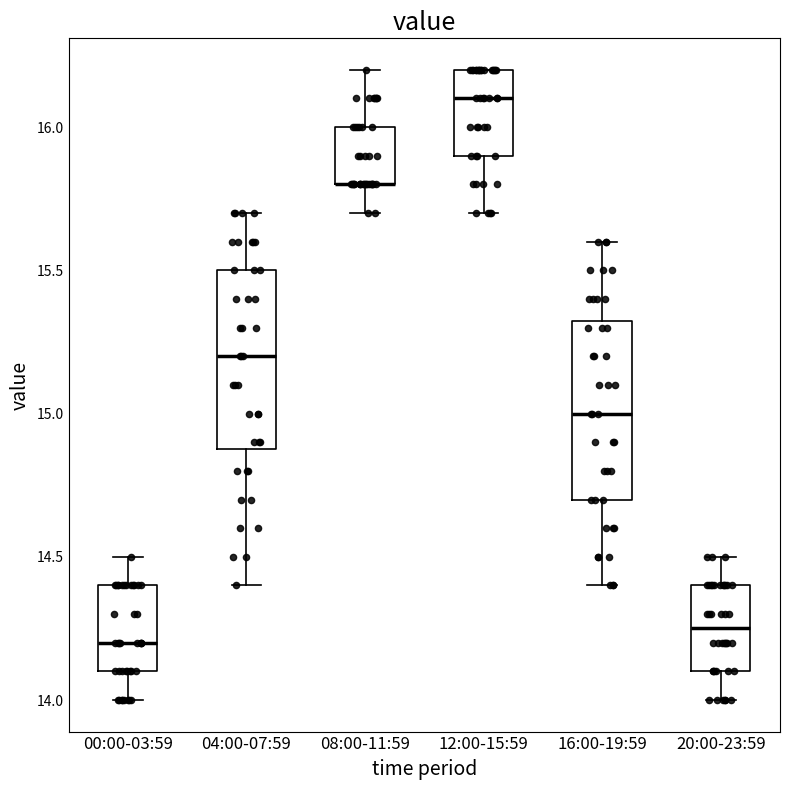

Reading left to right, transcribe this box plot: for each box, give where its median line is, the range the box spans, and where its two whiskers end, as read against the y-axis. The values are not printed on the chart, so give them approximately, as read against the axis.

00:00-03:59: median 14.20, box 14.10 to 14.40, whiskers 14.00 to 14.50
04:00-07:59: median 15.20, box 14.90 to 15.50, whiskers 14.40 to 15.70
08:00-11:59: median 15.80 (drawn on the box's lower edge), box 15.80 to 16.00, whiskers 15.70 to 16.20
12:00-15:59: median 16.10, box 15.90 to 16.20, whiskers 15.70 to 16.20
16:00-19:59: median 15.00, box 14.70 to 15.35, whiskers 14.40 to 15.60
20:00-23:59: median 14.25, box 14.10 to 14.40, whiskers 14.00 to 14.50